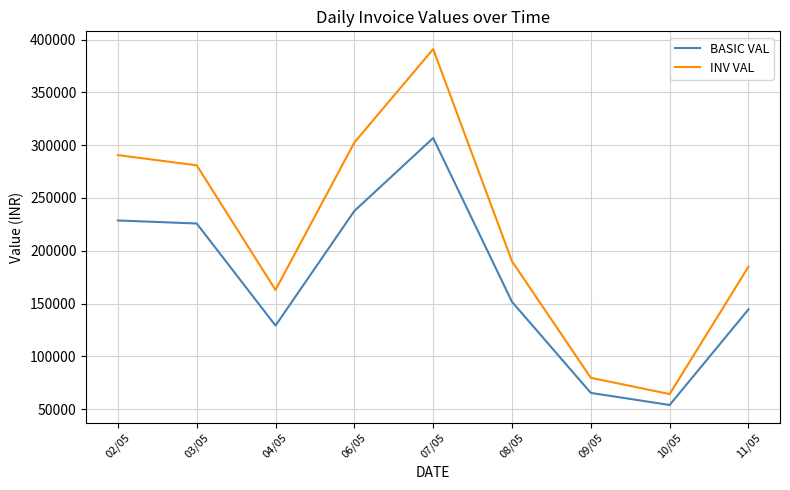

Rank the series at 09/05 from highest to lowest value.

INV VAL, BASIC VAL